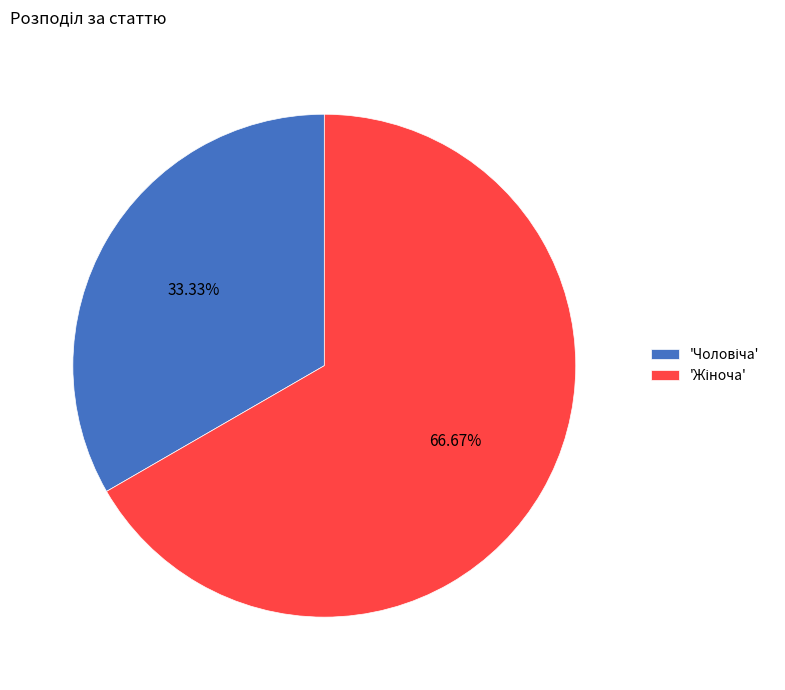

How many slices are in this pie chart?

2